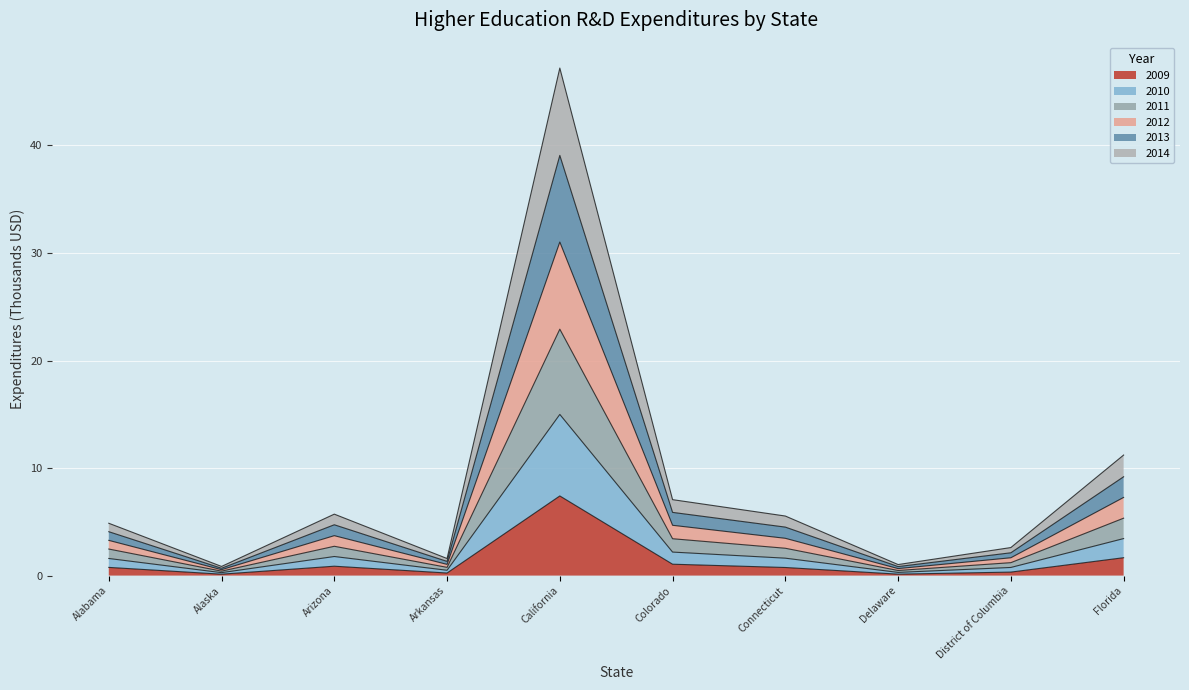

What is the highest value of the 2009 series?

7.4